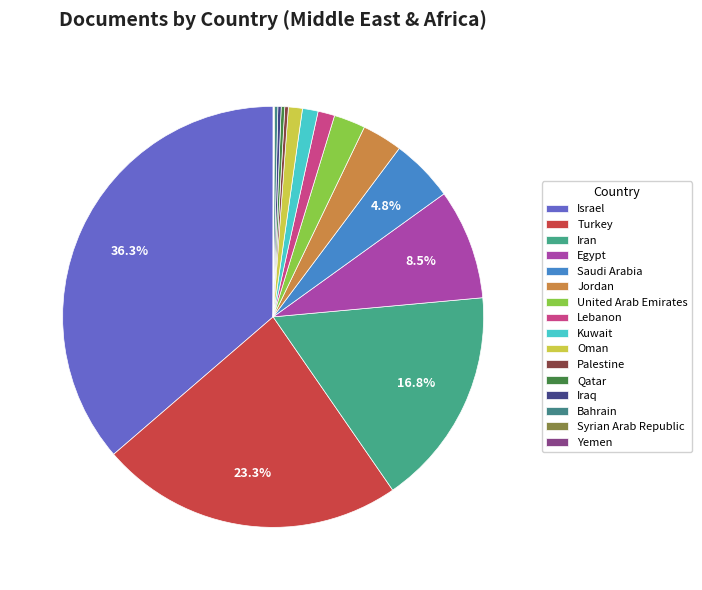

Count the number of slices in the pie.

16